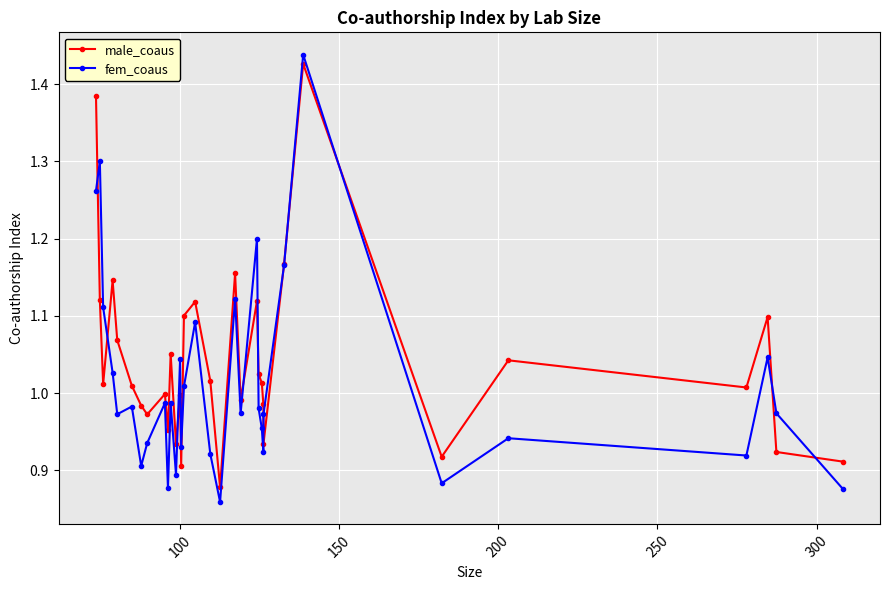

Which series has the widest spread of values?

fem_coaus